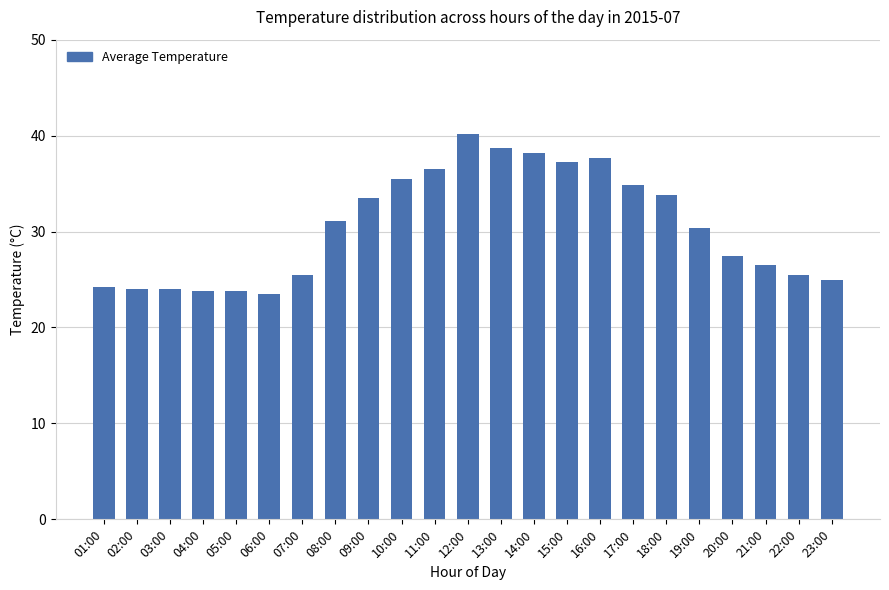

What is the sum of all values?

700.8